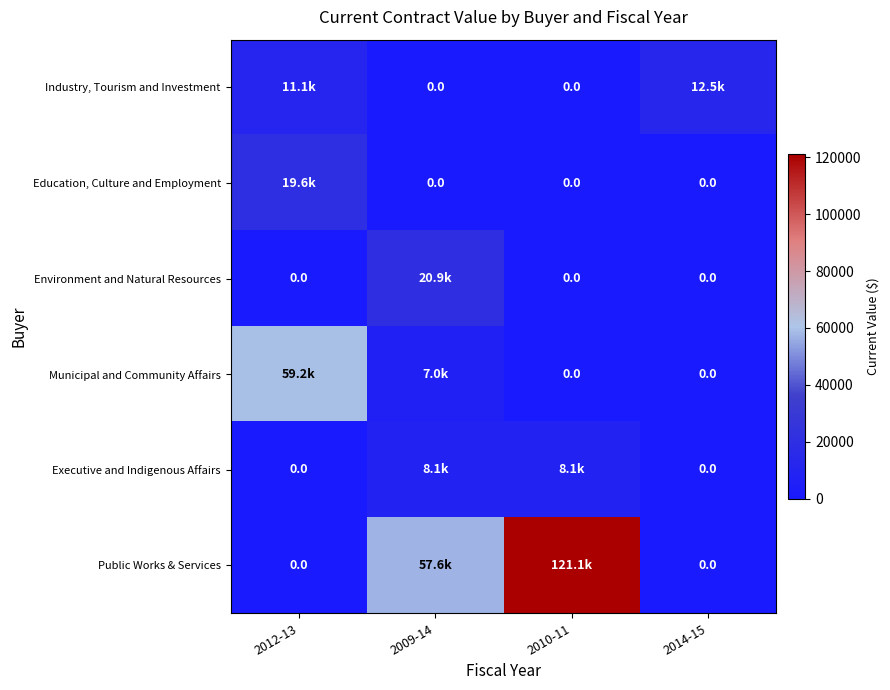

What is the spread (max minus min) of values at 2009-14?

57574.6